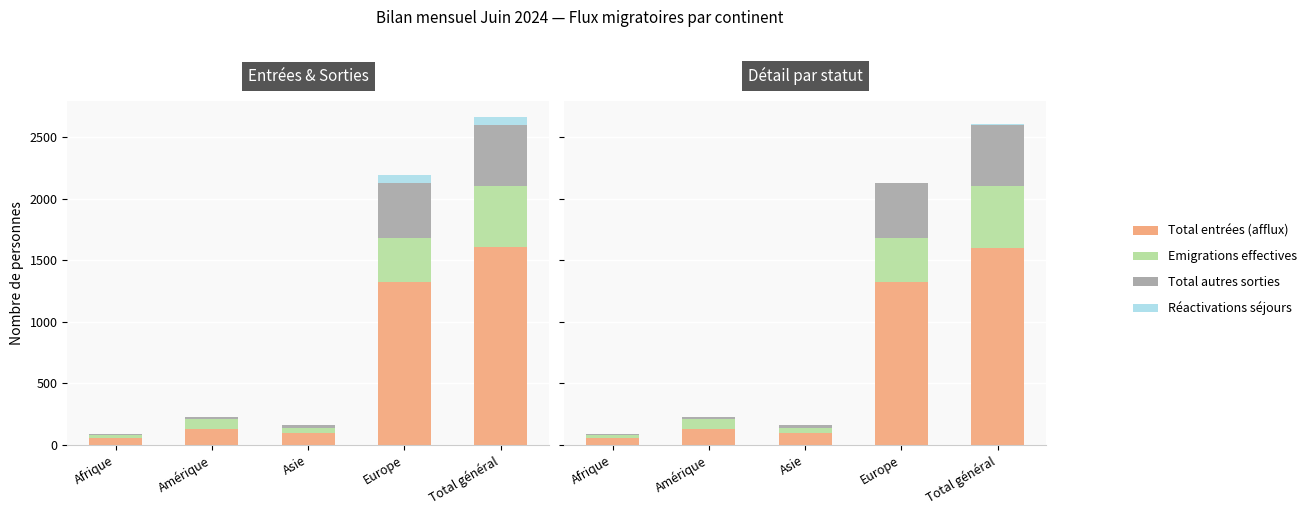

Rank the categories by Total entrées (afflux) value from lowest to highest.

Afrique, Asie, Amérique, Europe, Total général